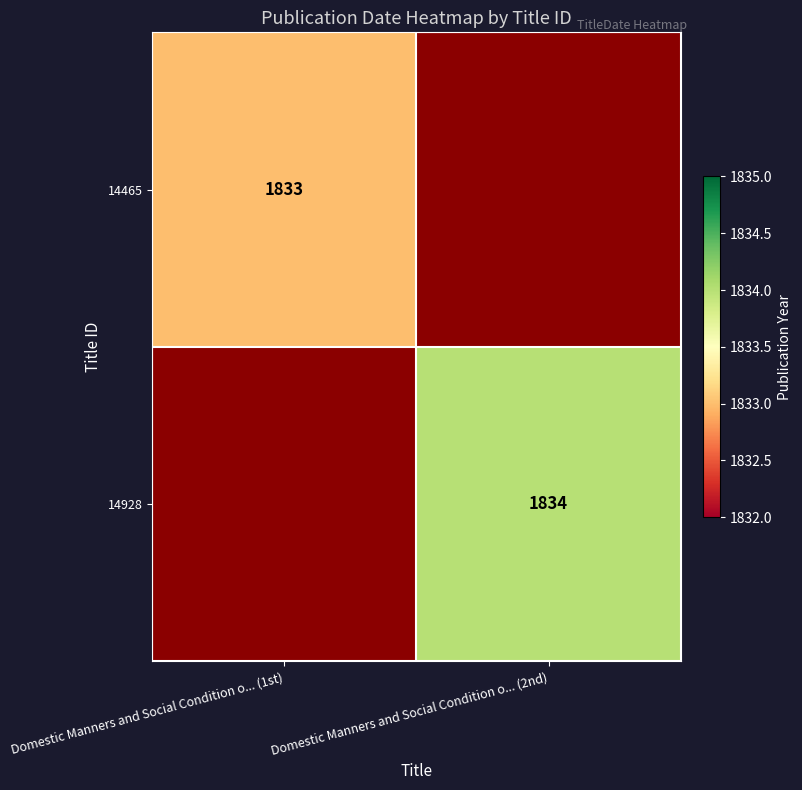

True or false: 14465 has a value of 1833 at Domestic Manners and Social Condition o... (1st).

True